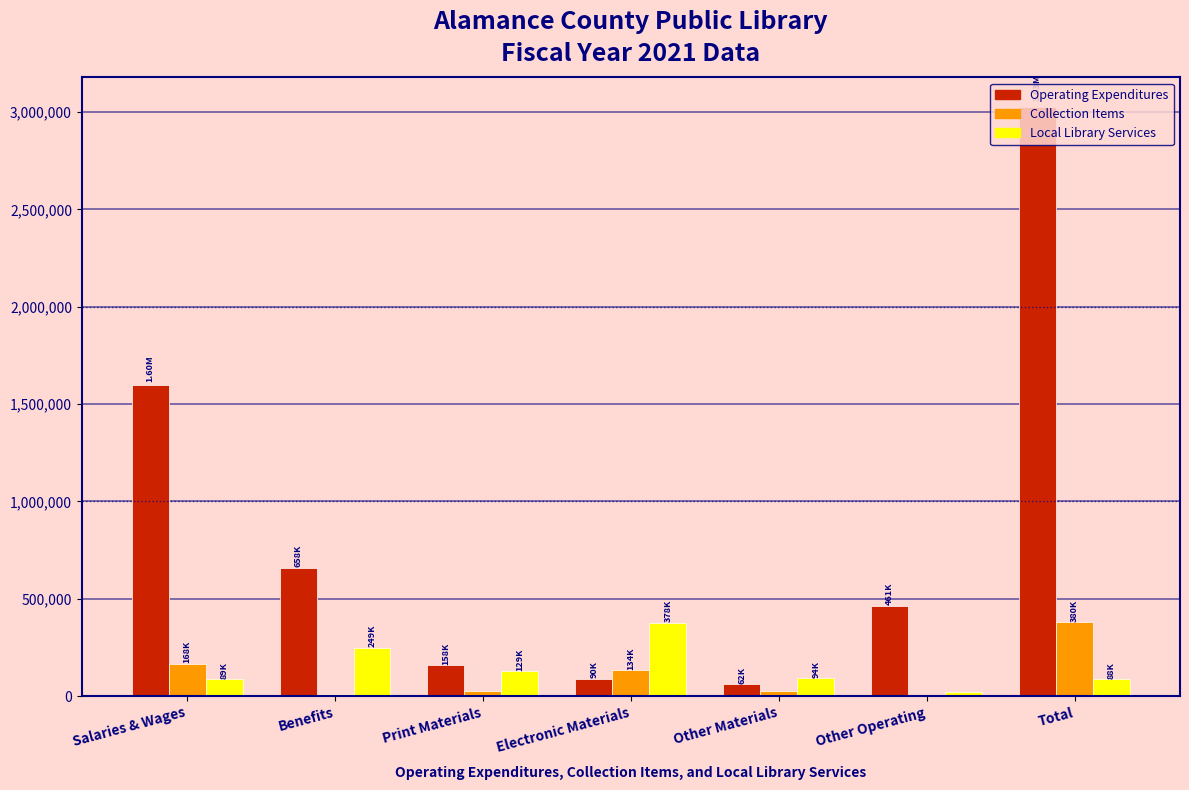

Which category has the highest value across all series?

Total